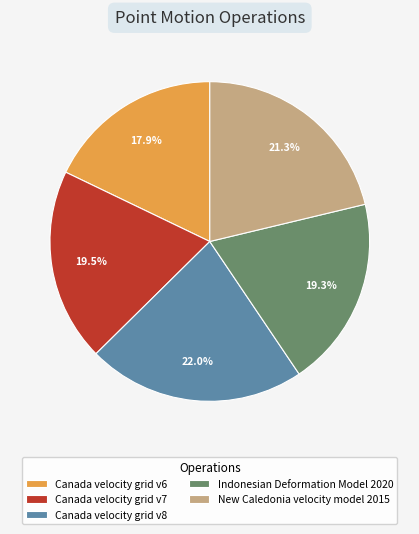

To the nearest percent, what is the combined percentage of Indonesian Deformation Model 2020 and Canada velocity grid v7?

39%